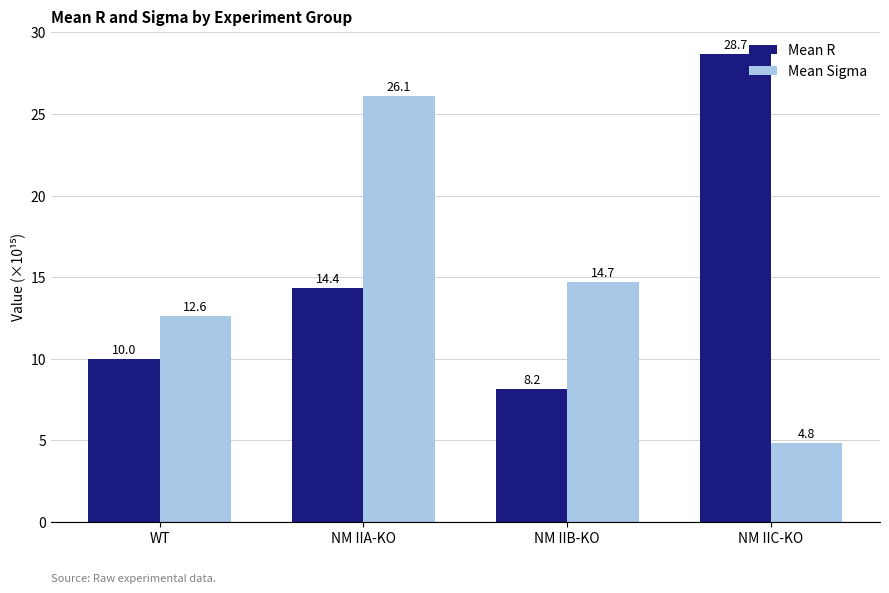

The Mean Sigma series shows 21.3 at NM IIB-KO. True or false?

False